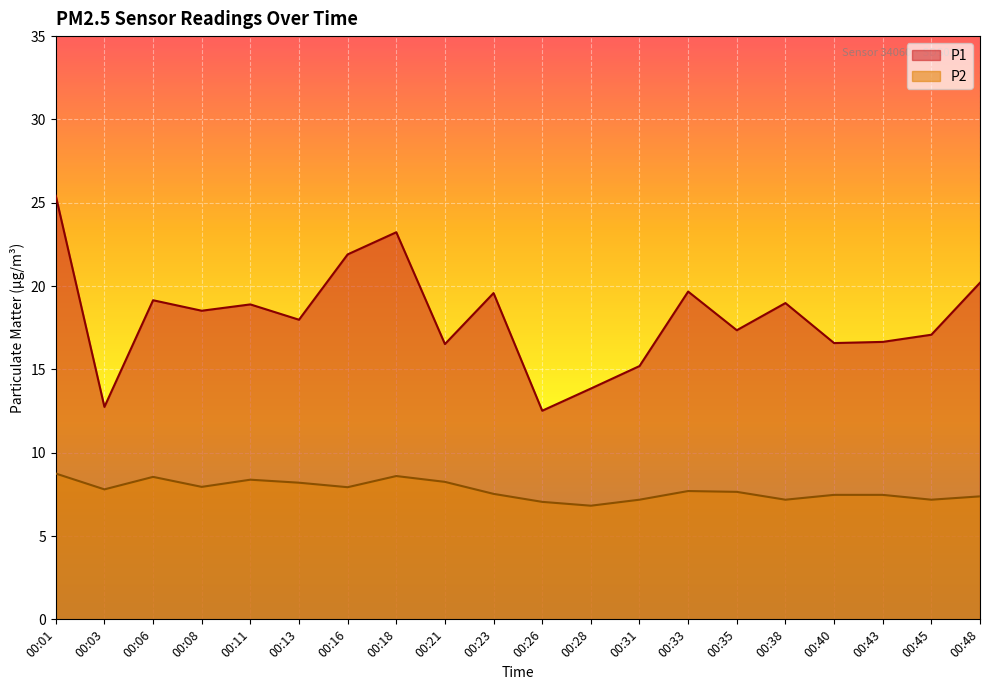

What is the sum of the P1 values at 00:38 and 00:43?

35.6